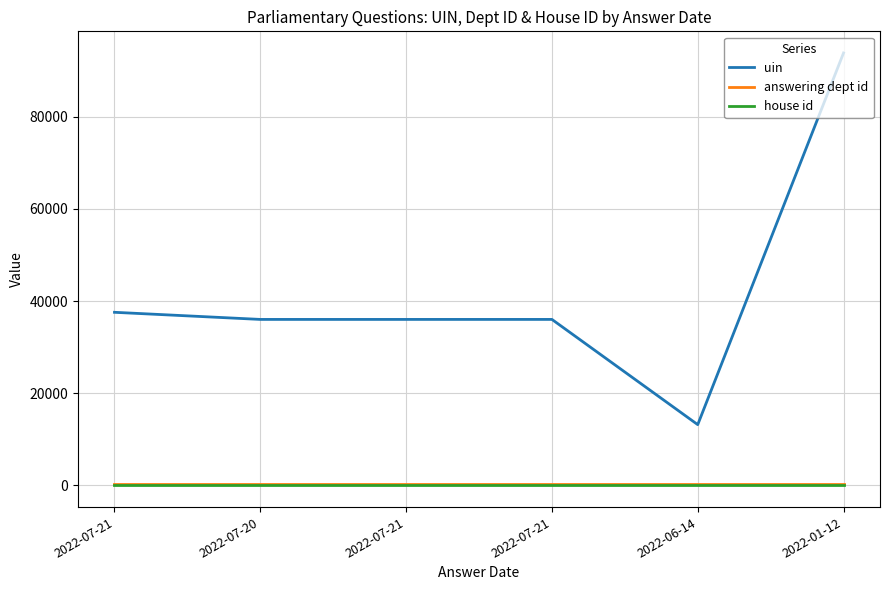

What is the total value across all series at 2022-07-21?

37773